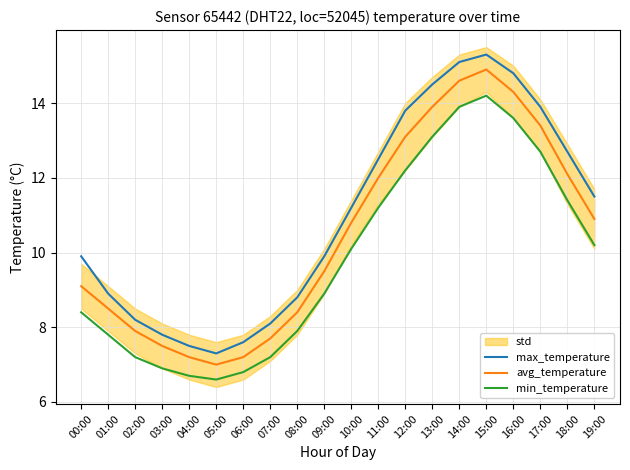

True or false: min_temperature and max_temperature intersect in this chart.

False